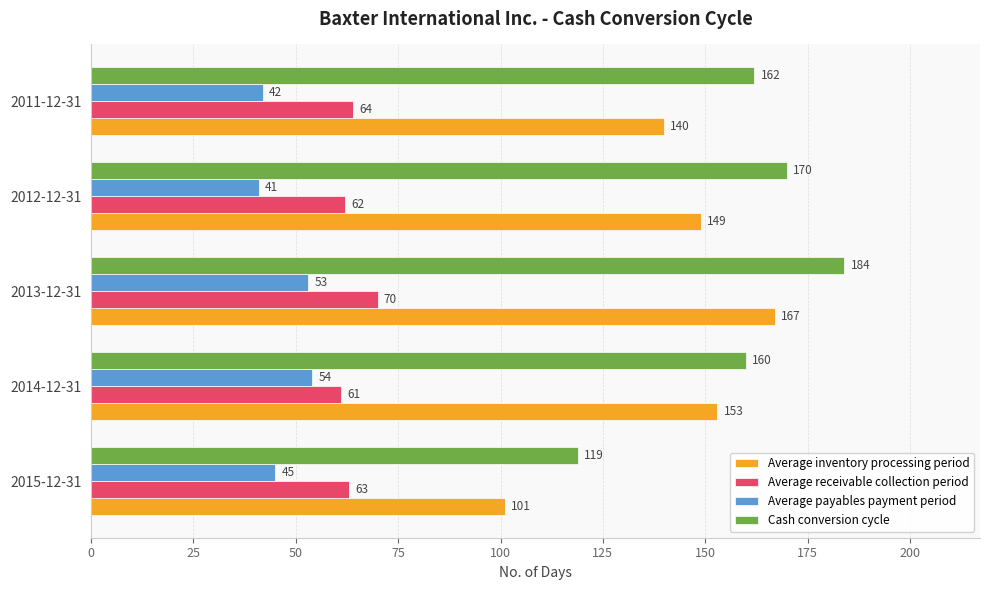

At how many categories does at least one series exceed 115?

5